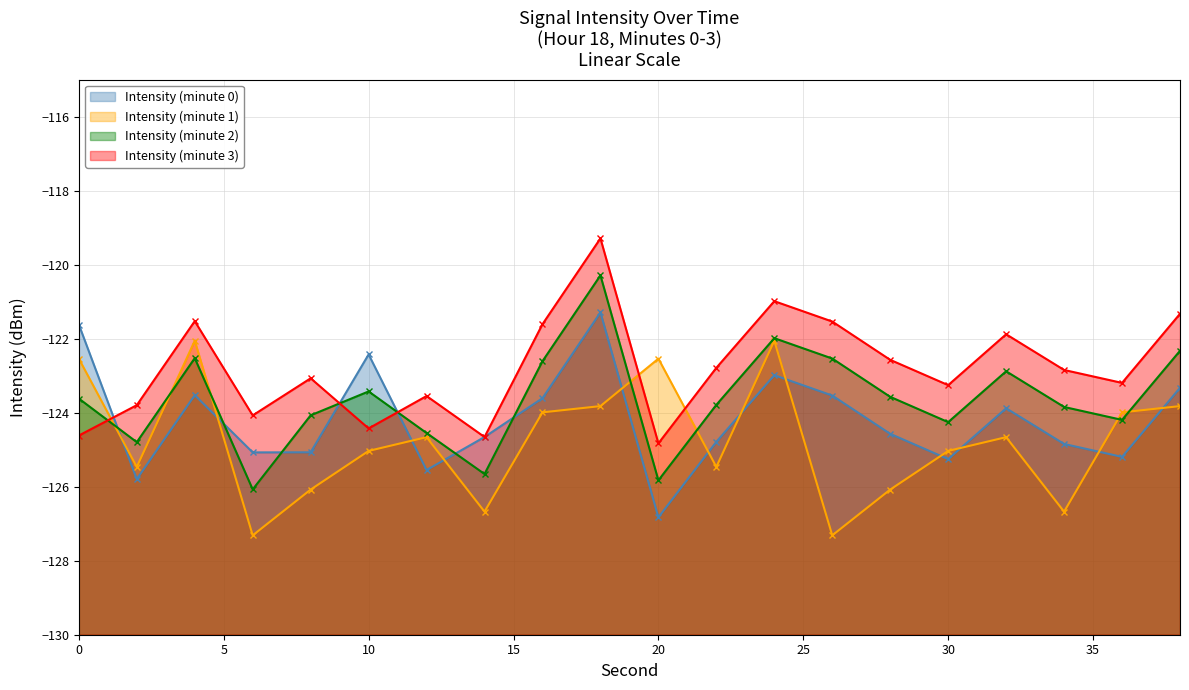

Between which two adjacent categories do Intensity (minute 2) and Intensity (minute 1) first intersect?

0 and 2